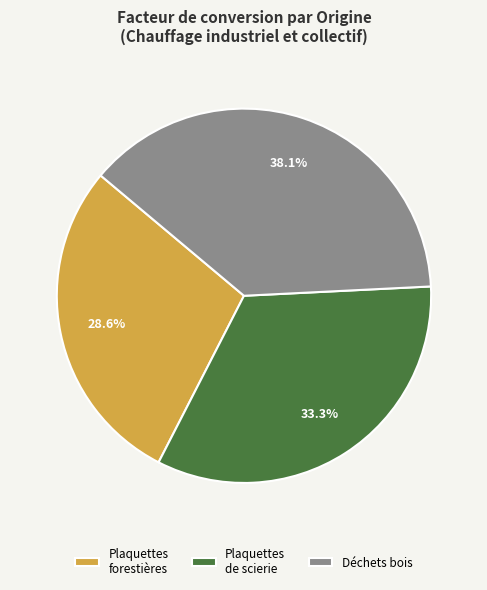

What is the ratio of the value at Déchets bois to the value at Plaquettes forestières?

1.3